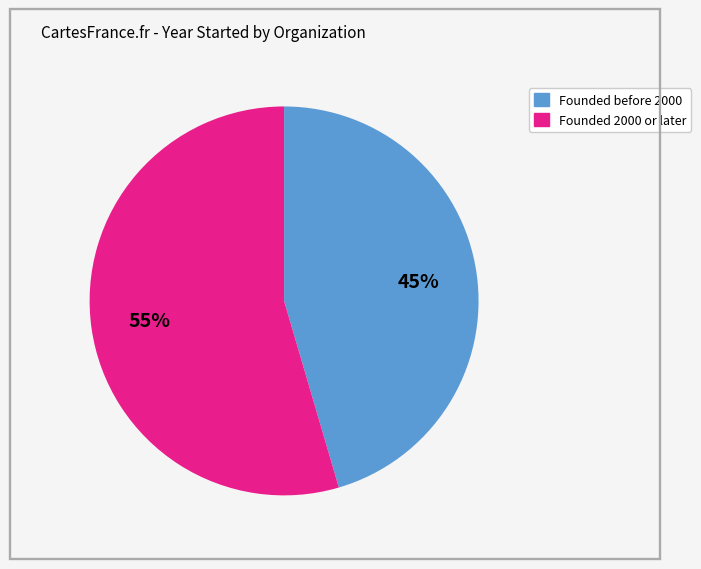

Does any single category account for the majority?

Yes